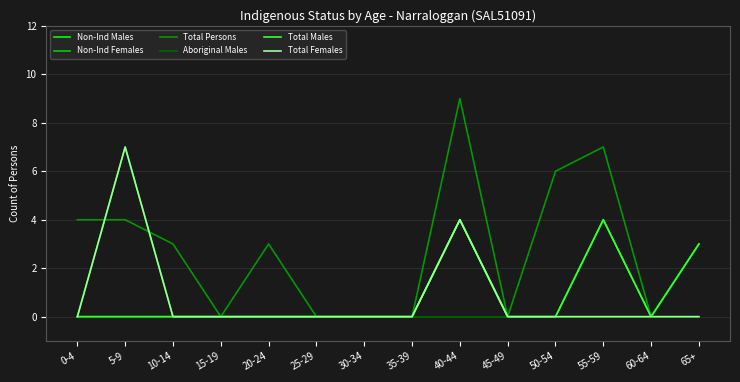

Does the chart display data point markers on the line(s)?

No